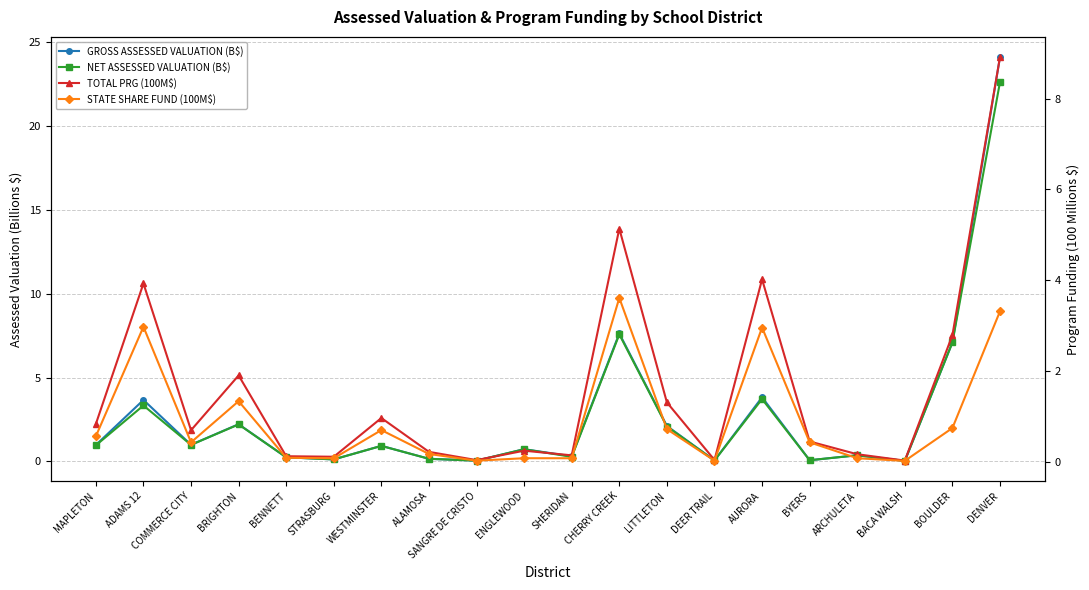

Where do NET ASSESSED VALUATION (B$) and TOTAL PRG (100M$) first cross each other?

MAPLETON and ADAMS 12